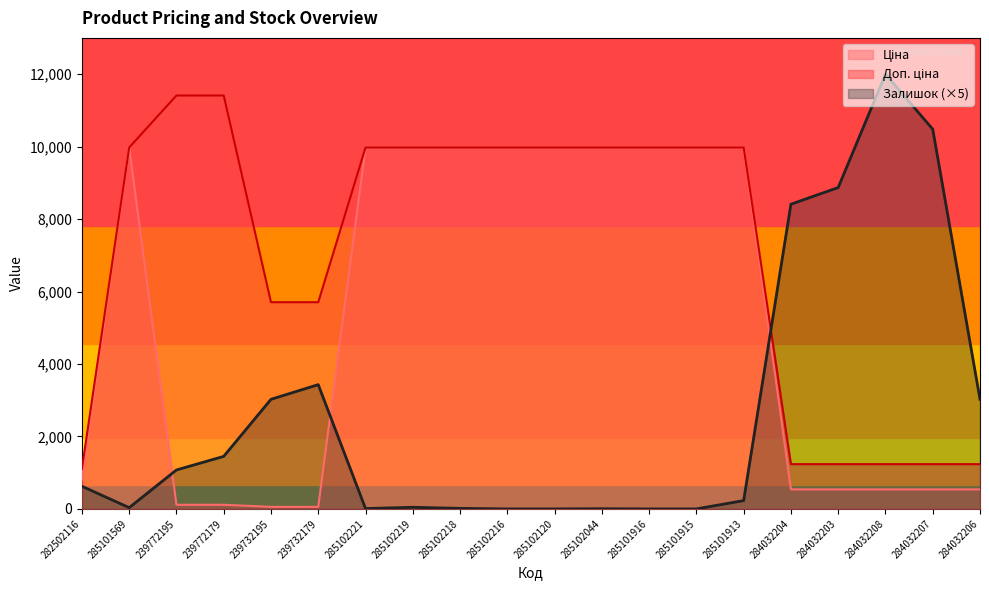

Which series ends up on top after the final intersection of Залишок and Ціна?

Залишок